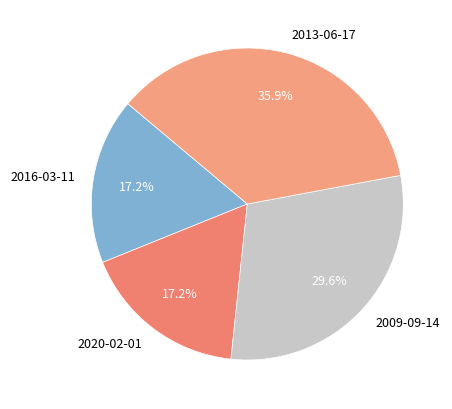

How many segments does this pie chart have?

4